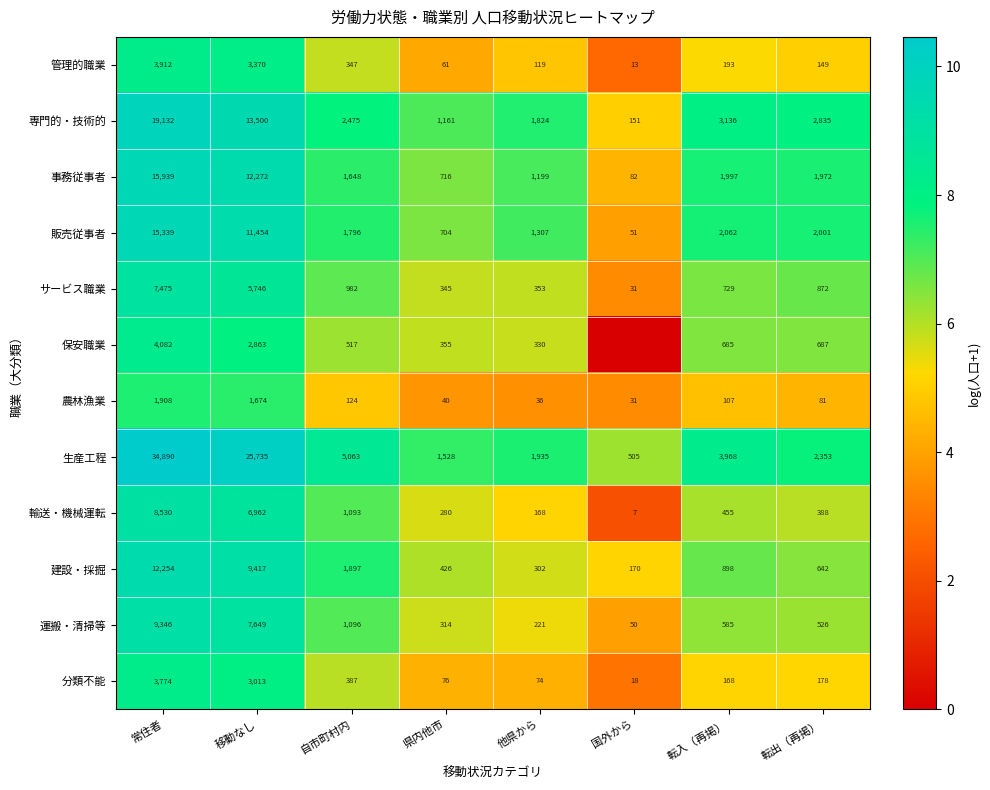

Where does the 専門的・技術的 series first go above 2835?

常住者